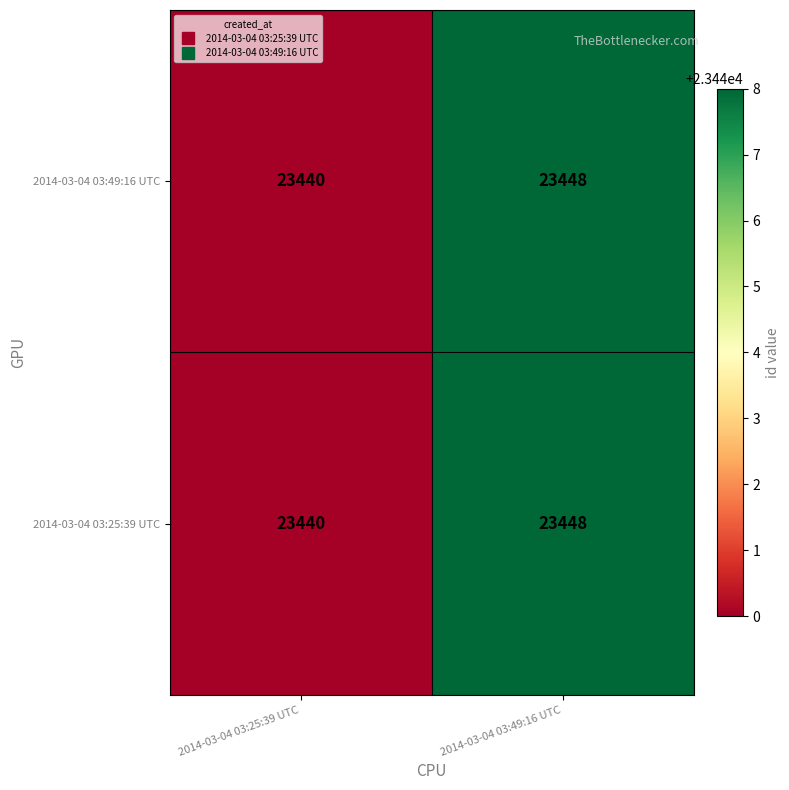

Is the value of 2014-03-04 03:25:39 UTC at 2014-03-04 03:49:16 UTC greater than the value of 2014-03-04 03:49:16 UTC at 2014-03-04 03:25:39 UTC?

Yes